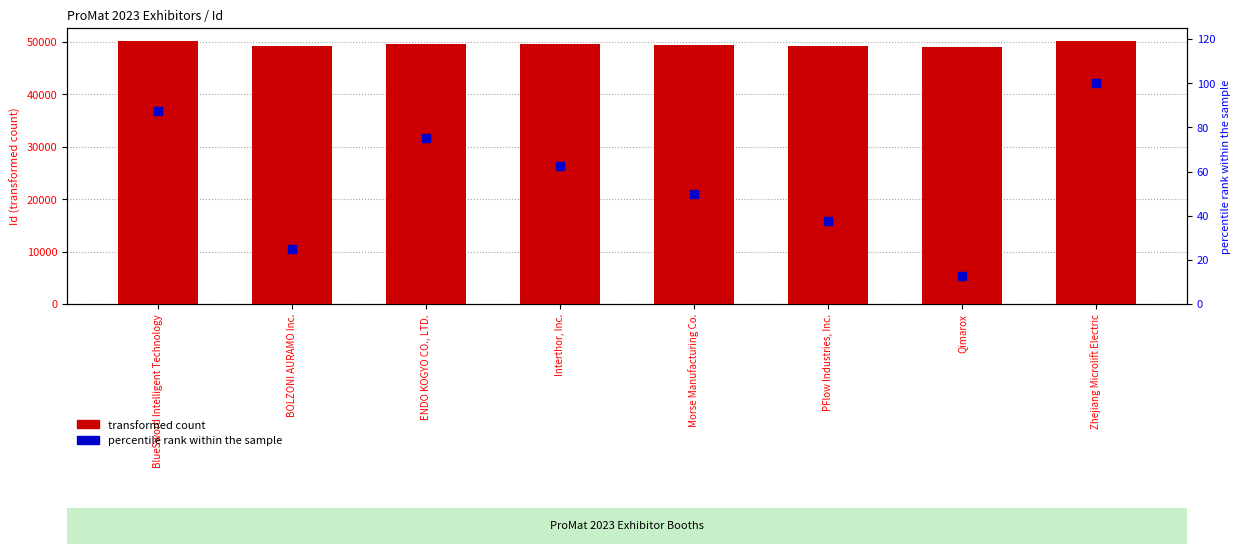

Is the value of transformed count at BlueSword Intelligent Technology greater than the value of percentile rank within the sample at PFlow Industries, Inc.?

Yes